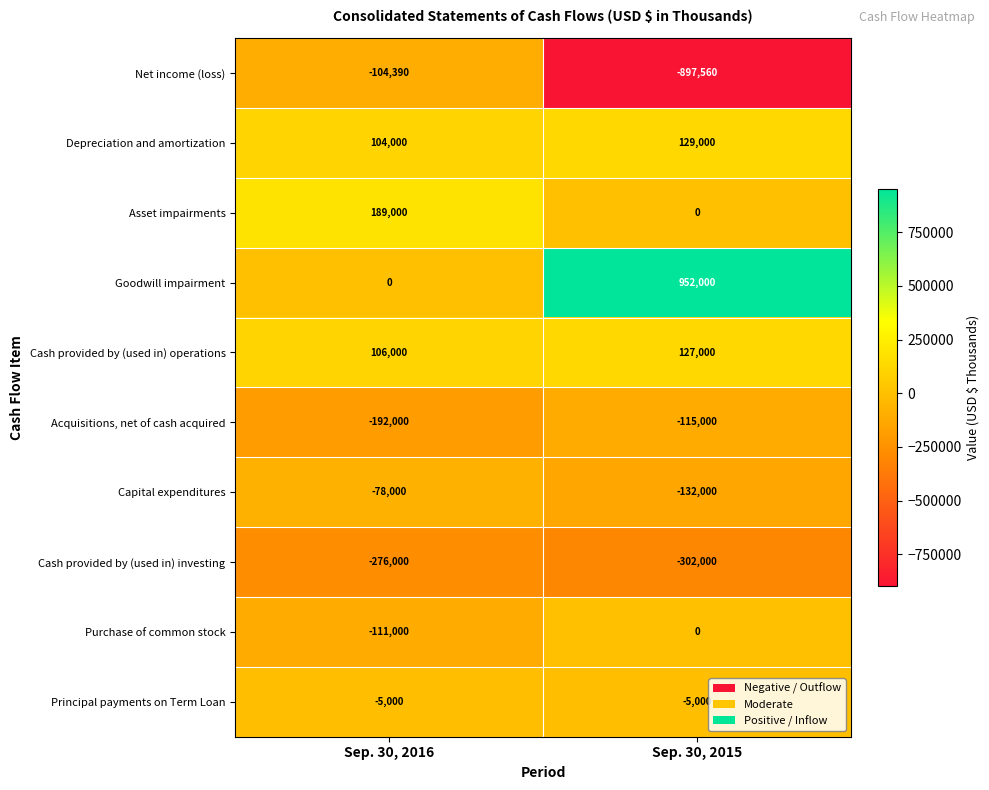

The value of Goodwill impairment at Sep. 30, 2015 is 1394877. True or false?

False